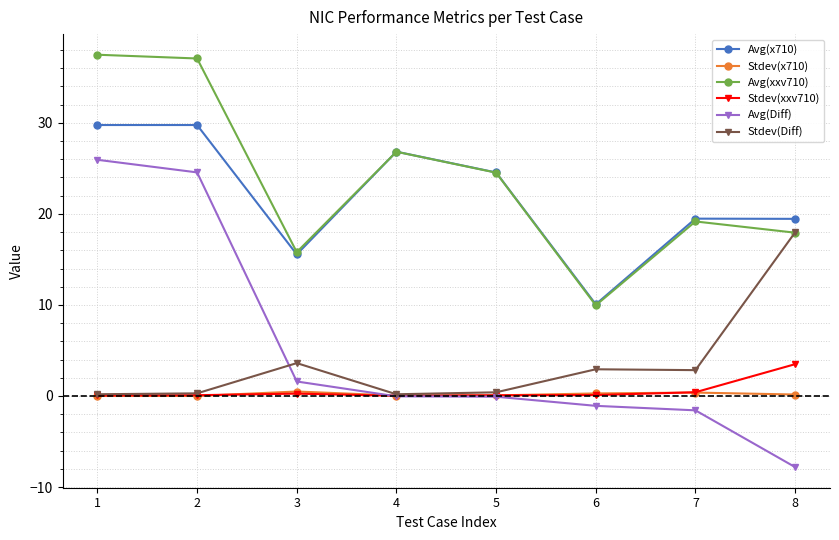

What are all the series names shown in the legend?

Avg(x710), Stdev(x710), Avg(xxv710), Stdev(xxv710), Avg(Diff), Stdev(Diff)